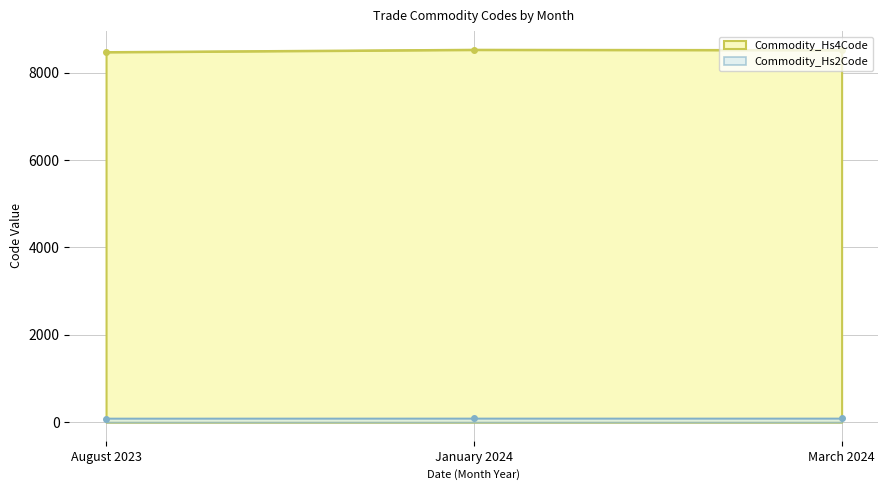

What is the value of the Commodity_Hs6Code point at the 1st from the left?

8471